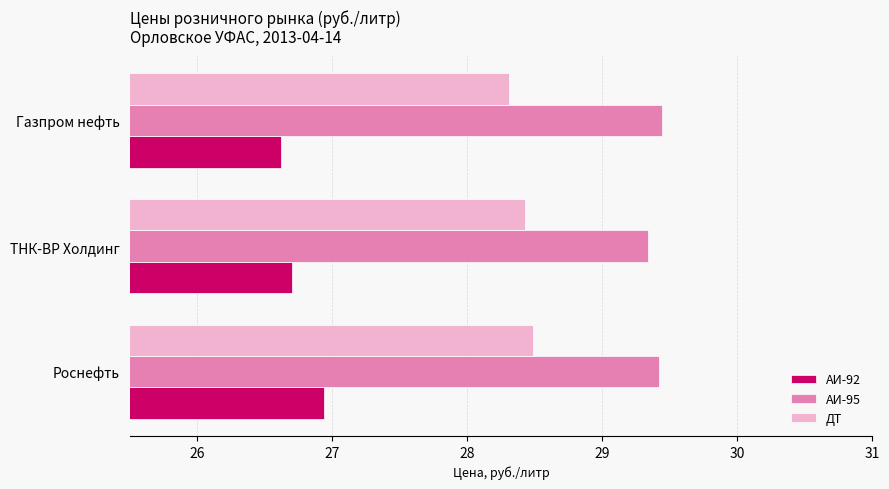

What is the average value of the АИ-95 series?

29.4